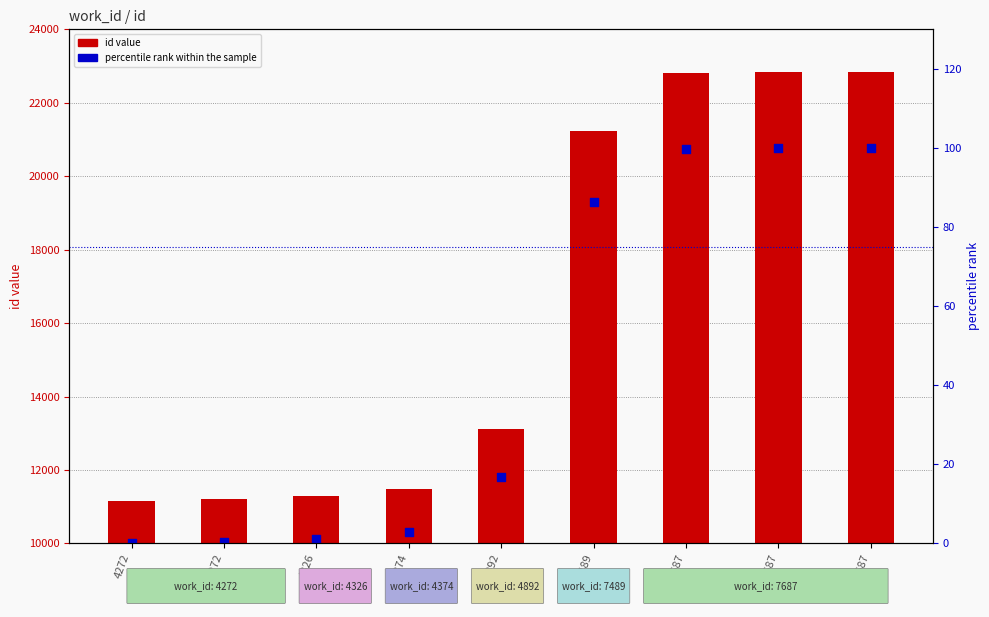

Which series has the largest Y range (max minus min)?

id value